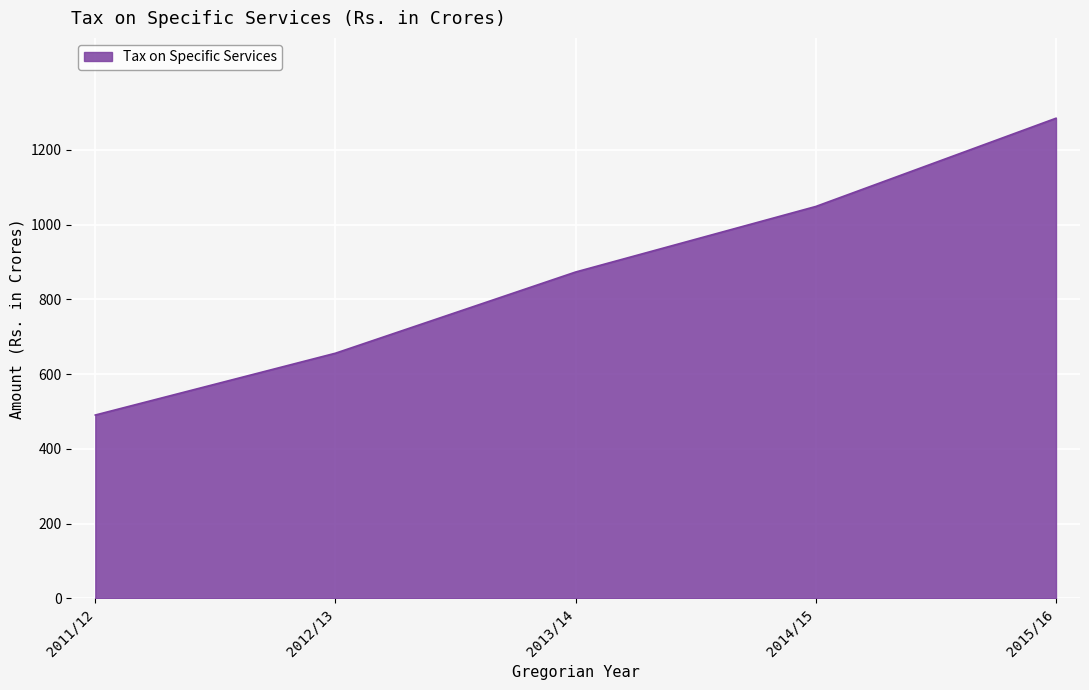

At which label is the value closest to 887?

2013/14